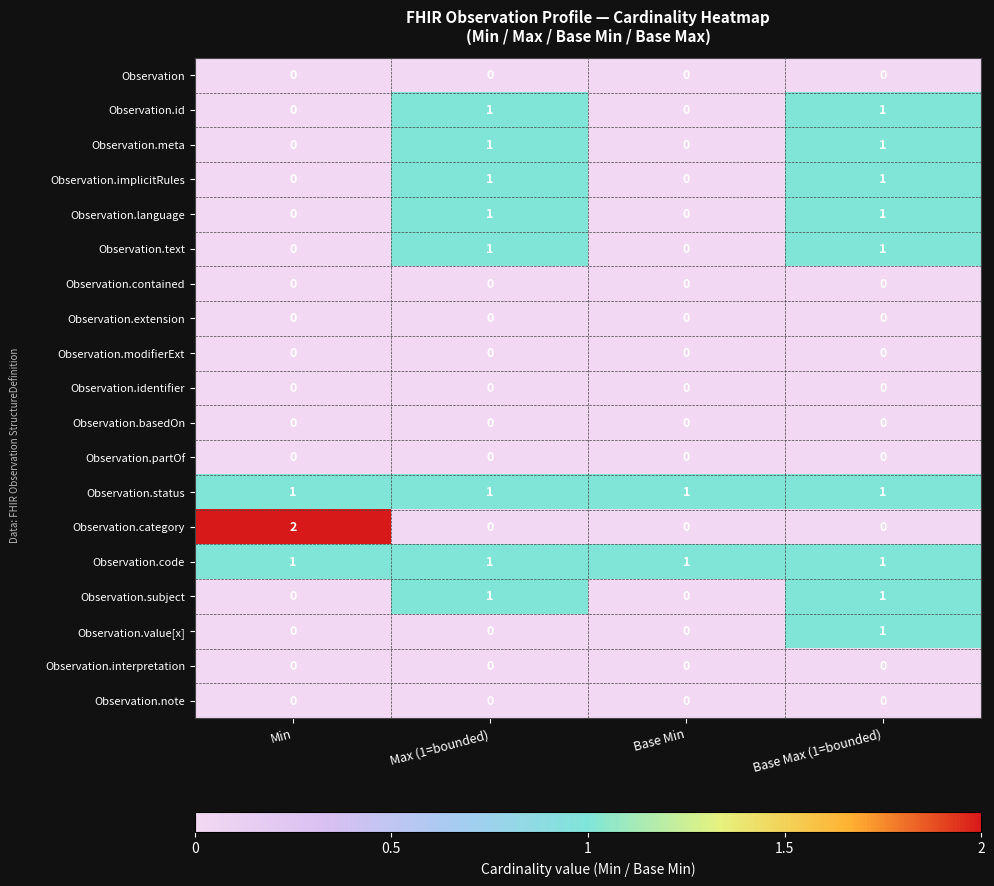

Is it true that Observation.meta equals 1 at Max (1=bounded)?

True